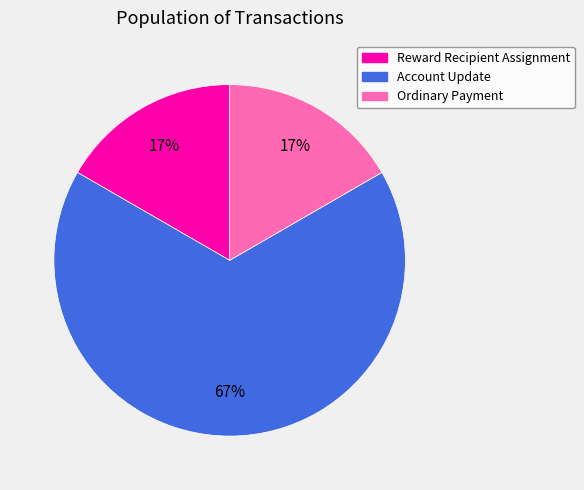

The Ordinary Payment slice represents 4% of the pie. True or false?

False